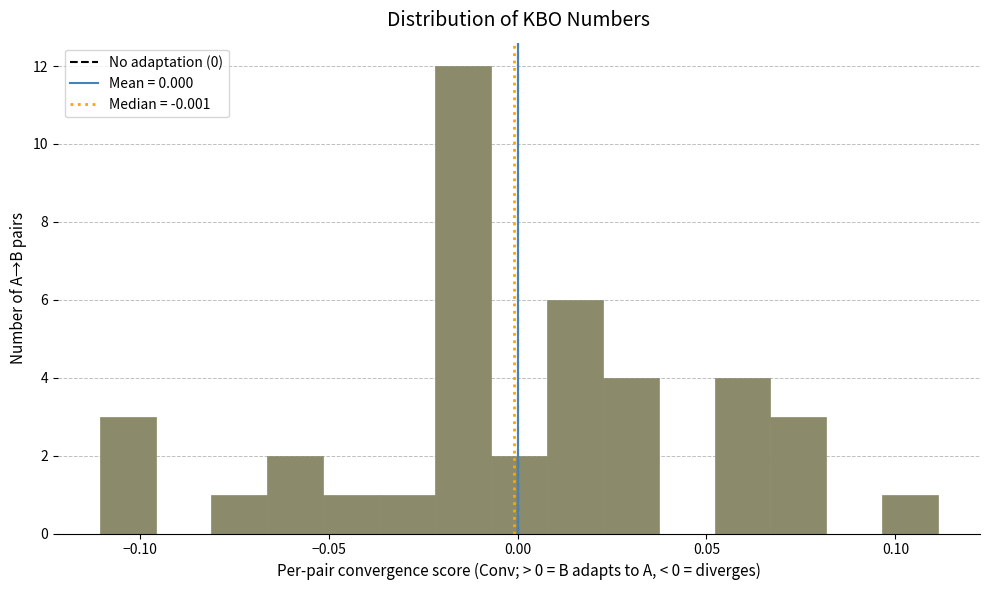

Around what value on the x-axis is the tallest bar? Give the approximate position of its centre, as read against the axis.

-0.015